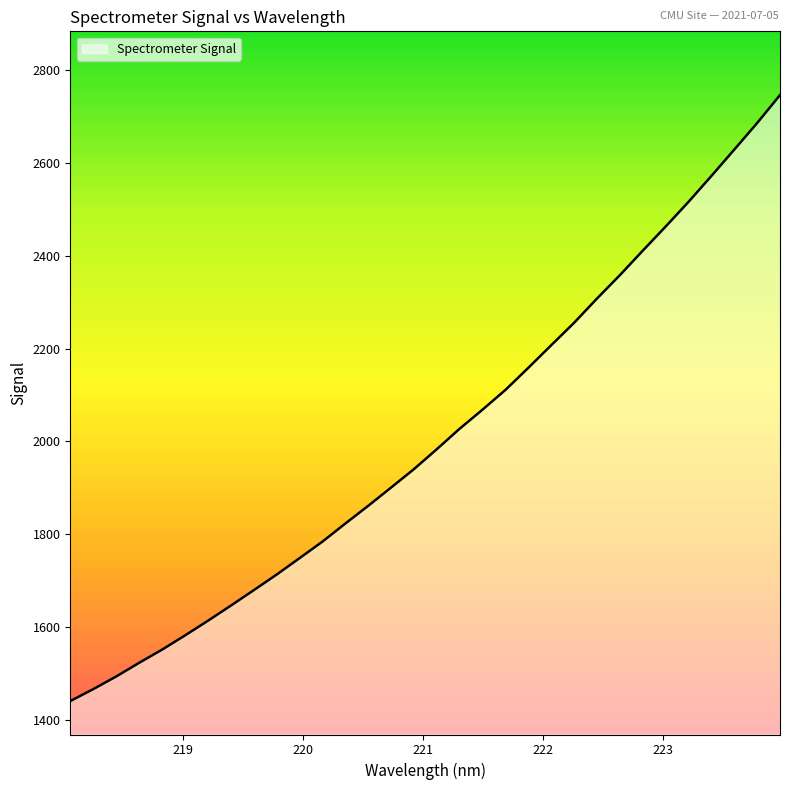

What is the minimum value shown in the chart?

1440.8